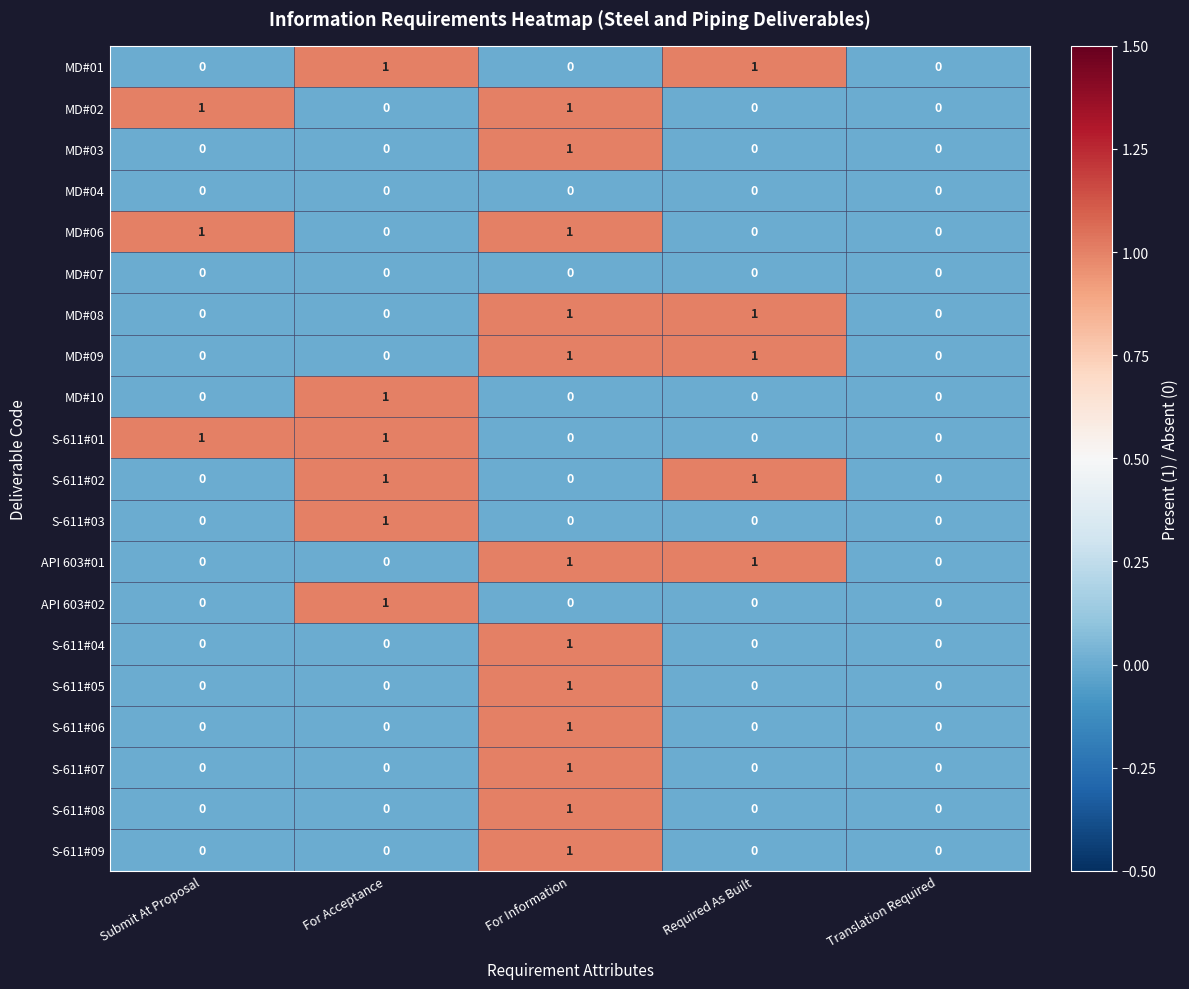

Count the S-611#03 values in the range 0 to 1.

5